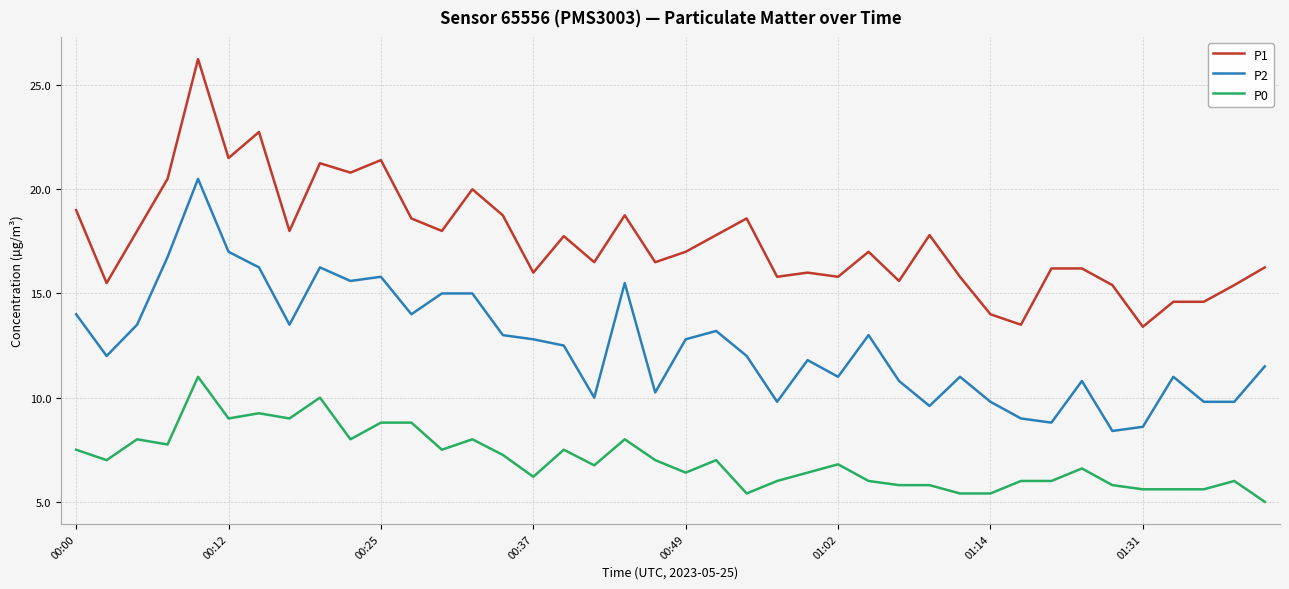

True or false: P2 and P1 cross at least once.

False